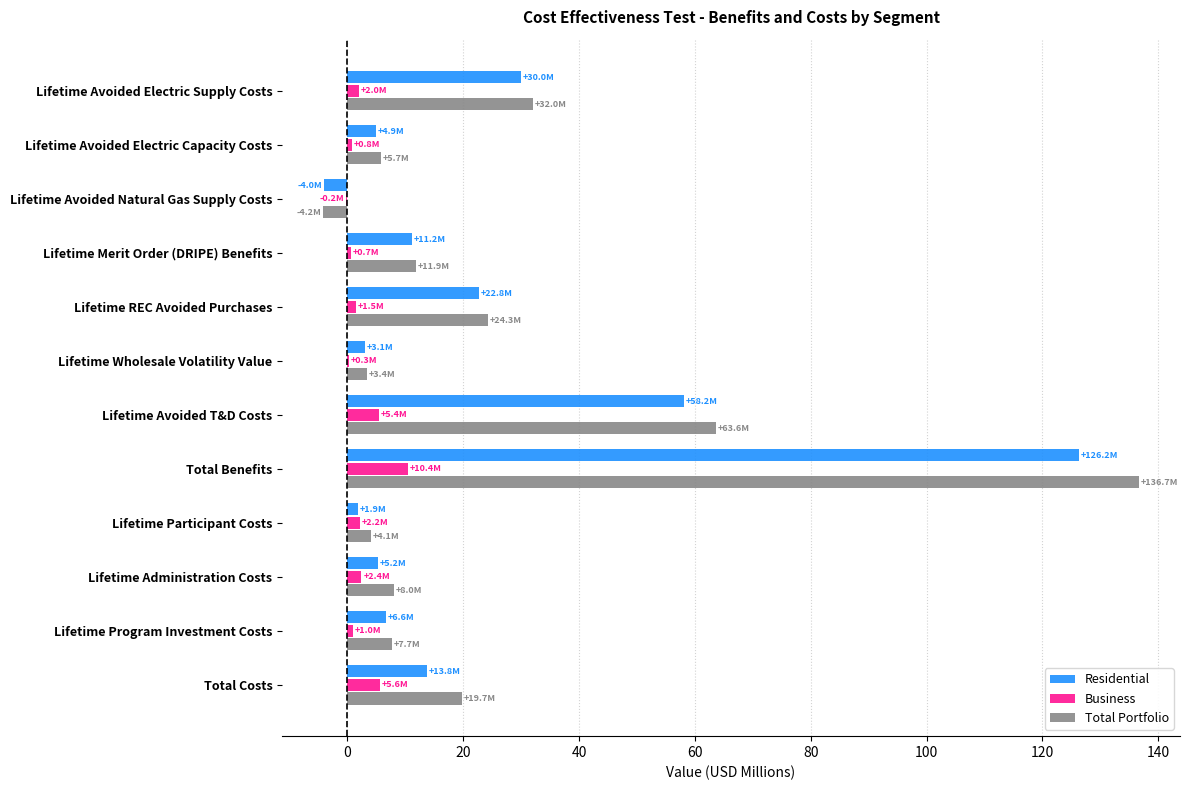

Which series changed the most between Total Benefits and Lifetime Administration Costs?

Total Portfolio